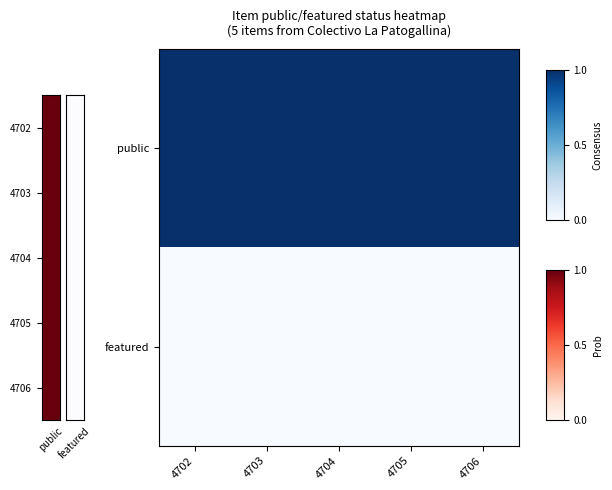

Which category has the lowest value across all series?

4702